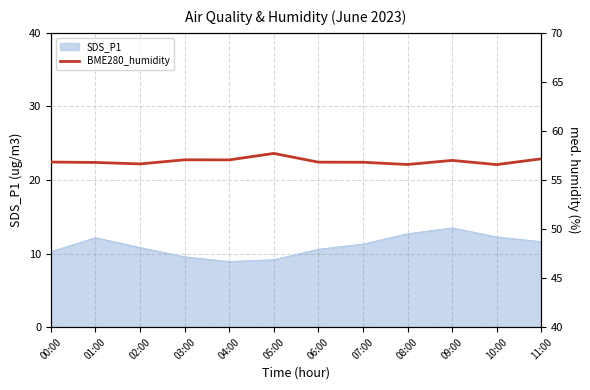

The SDS_P1 series shows 14.1 at 03:00. True or false?

False